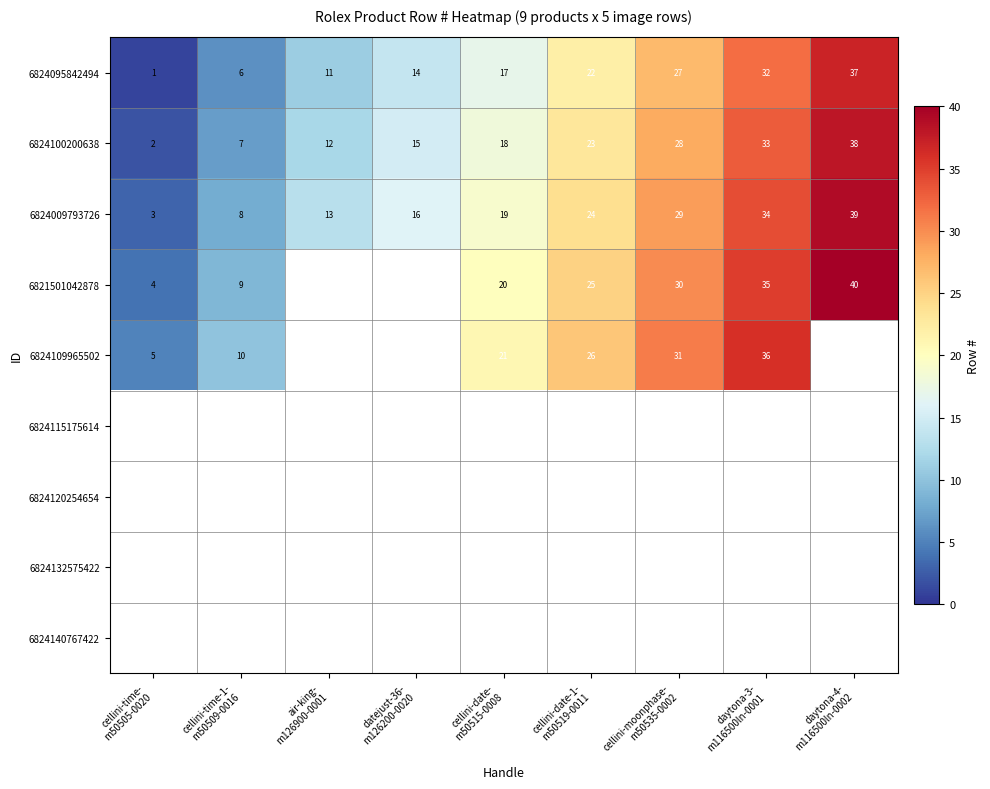

What is the difference between the maximum and minimum values in the 6824095842494 series?

36